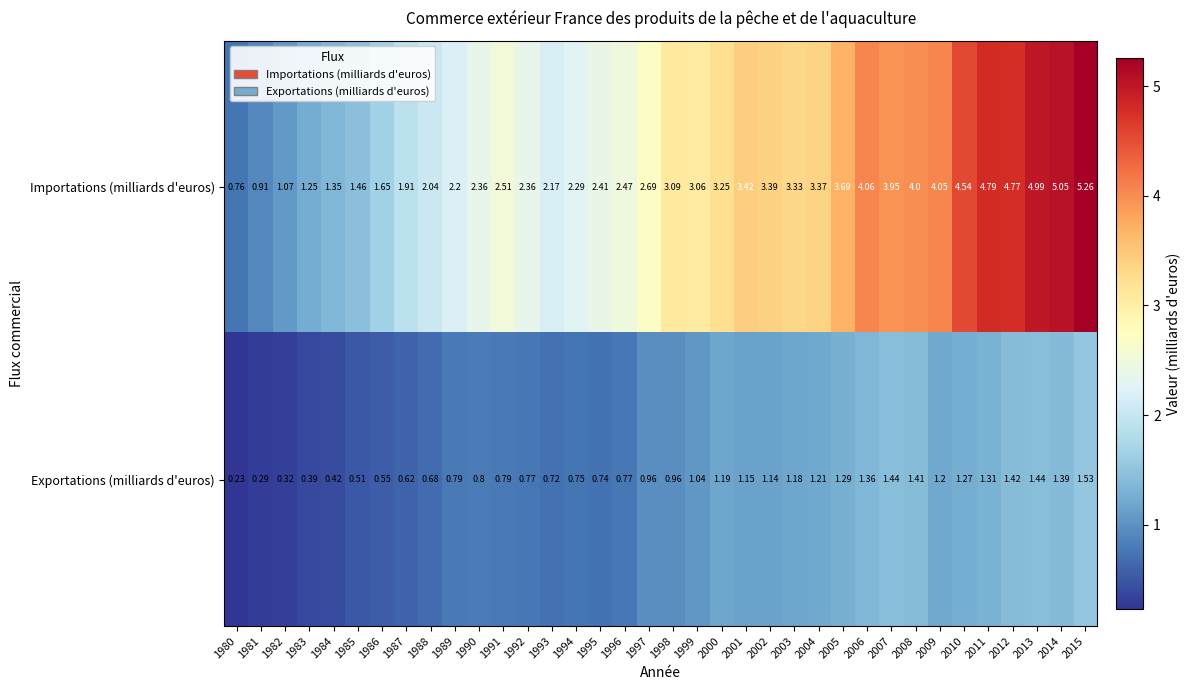

How many values in the Importations (milliards d'euros) series exceed 3?

18